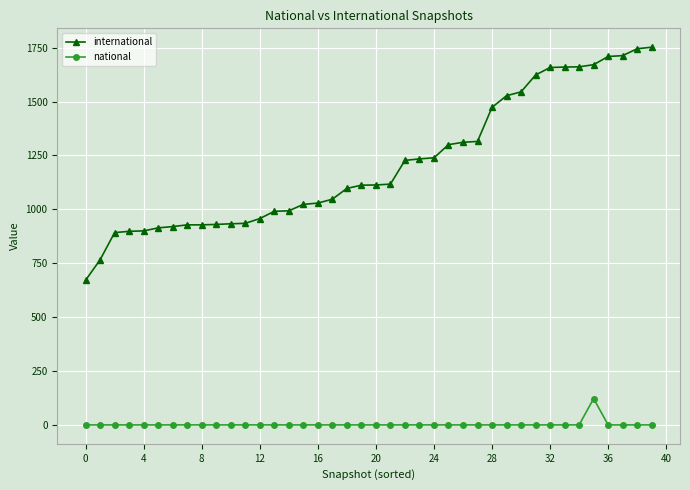

Which series has the largest range (max minus min)?

international